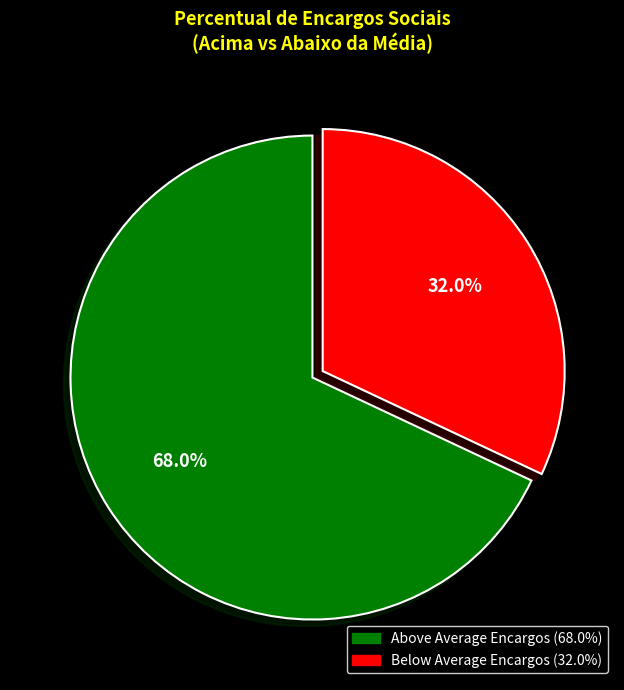

Is there any slice that represents more than half of the pie?

Yes